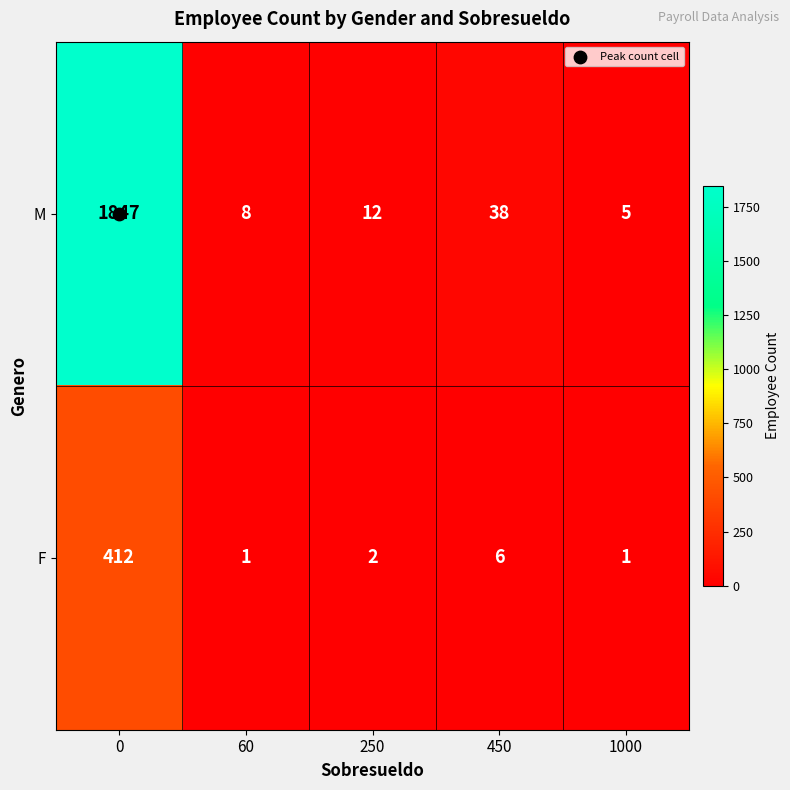

Rank the series at 250 from lowest to highest value.

F, M